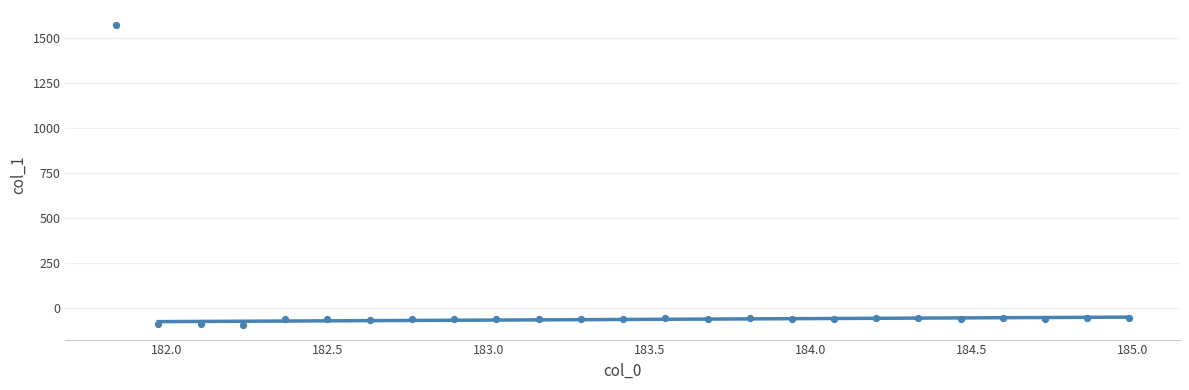

What is the range of X values (max minus min)?

3.1